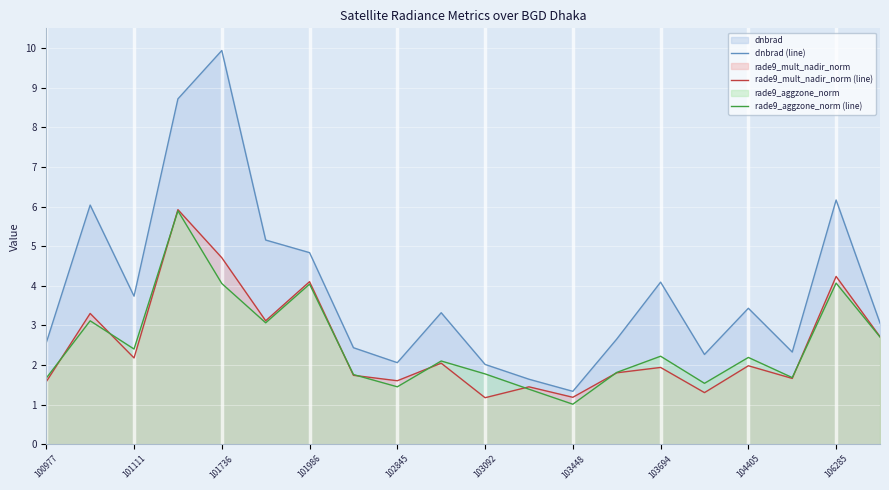

Which series has the largest total across all categories?

dnbrad (line)